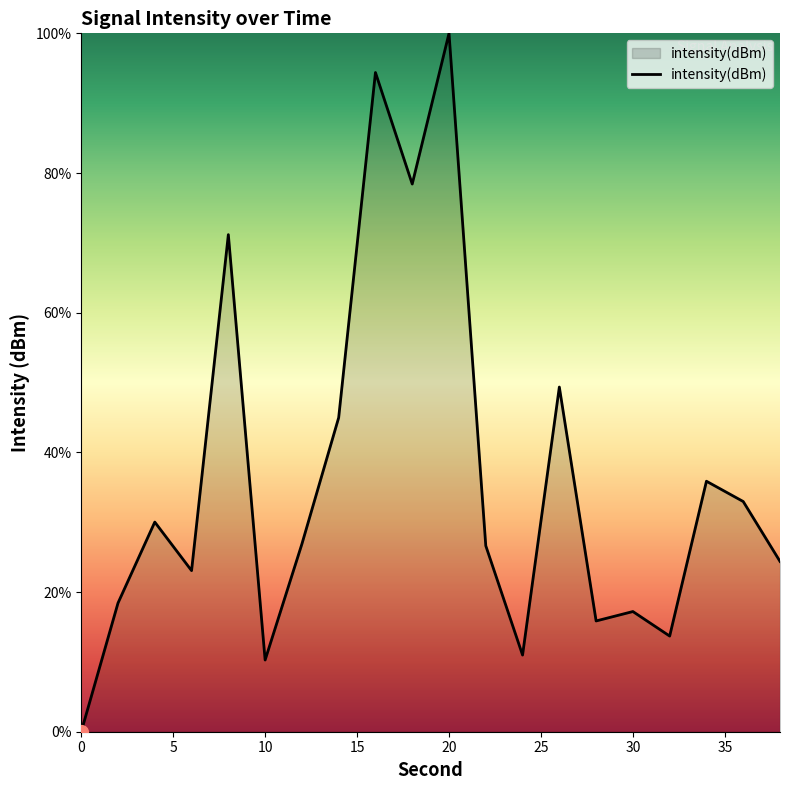

What is the difference between the maximum and minimum values?

100.0